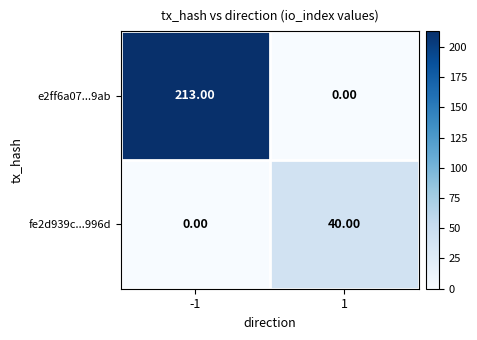

Rank the series at -1 from lowest to highest value.

fe2d939c...996d, e2ff6a07...9ab